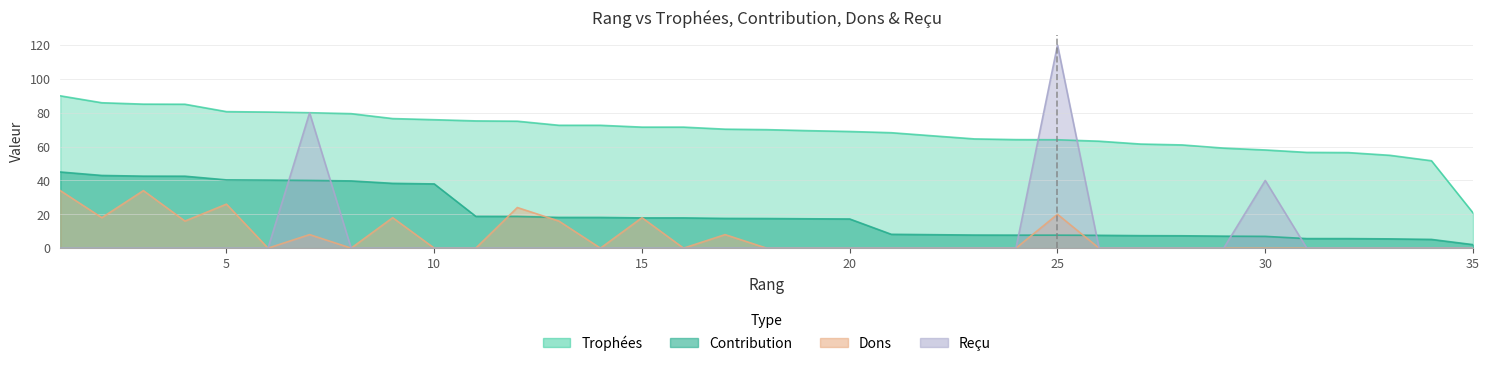

How many lines are shown in the chart?

4